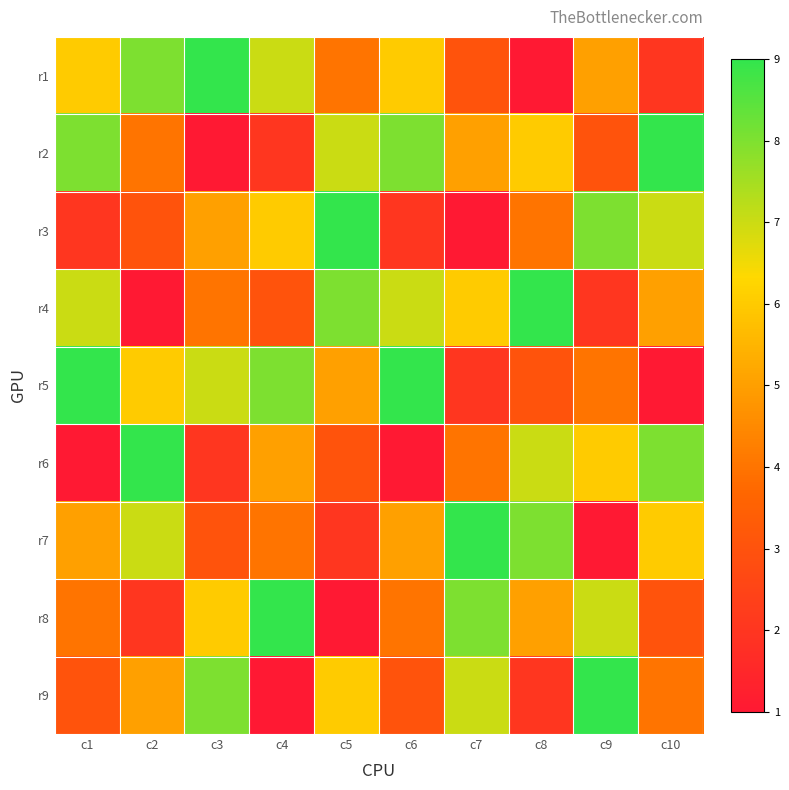

What is the greatest value displayed?

9